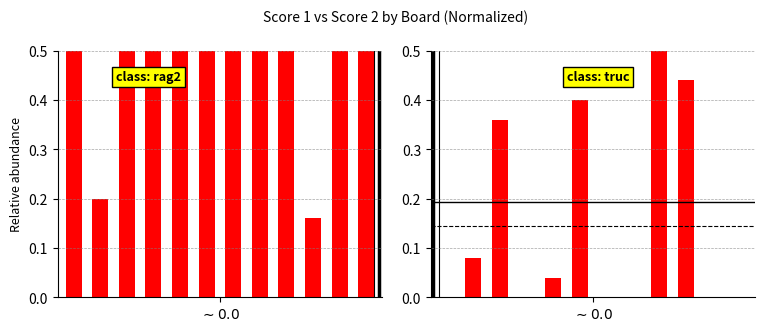

The Score 1 series shows 0.1 at 9. True or false?

False